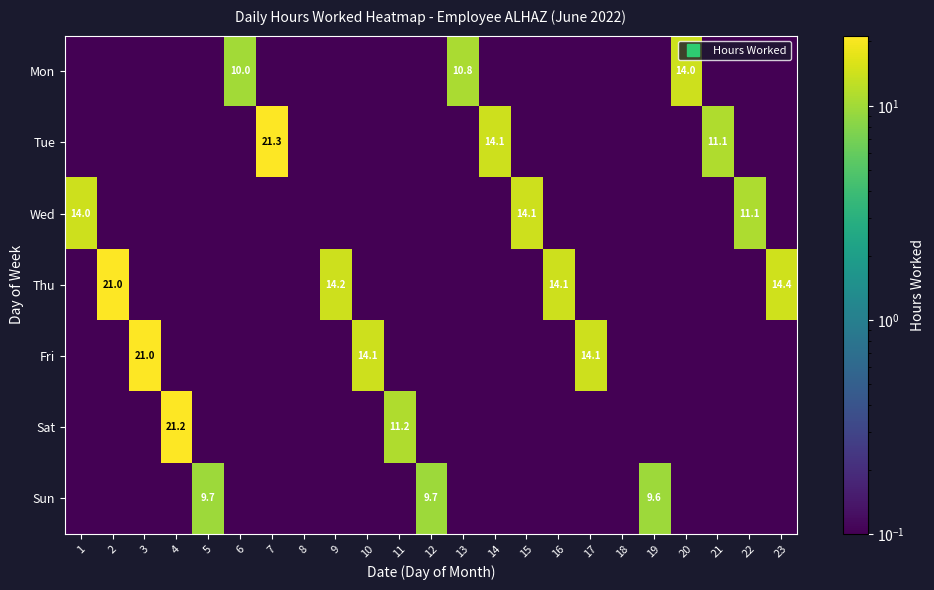

Which series has the largest total across all categories?

Thu